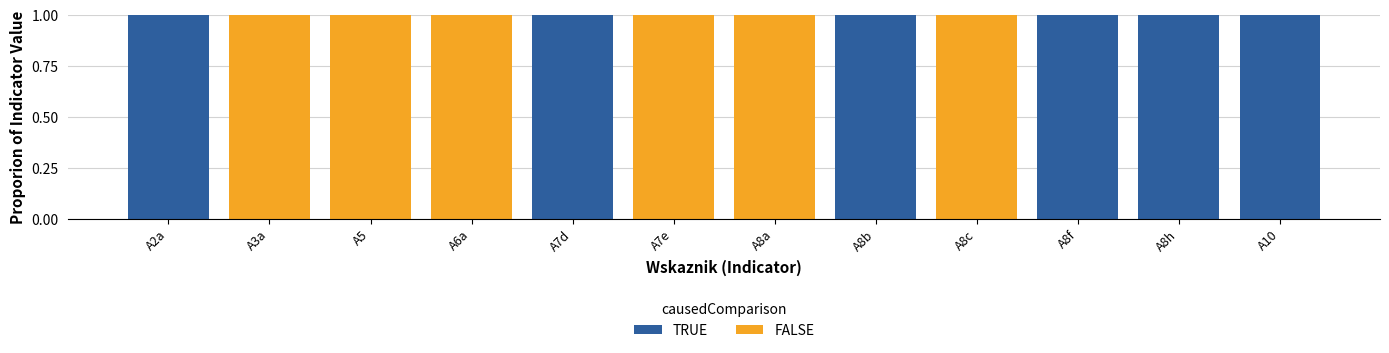

Is it true that TRUE equals 2 at A8b?

False